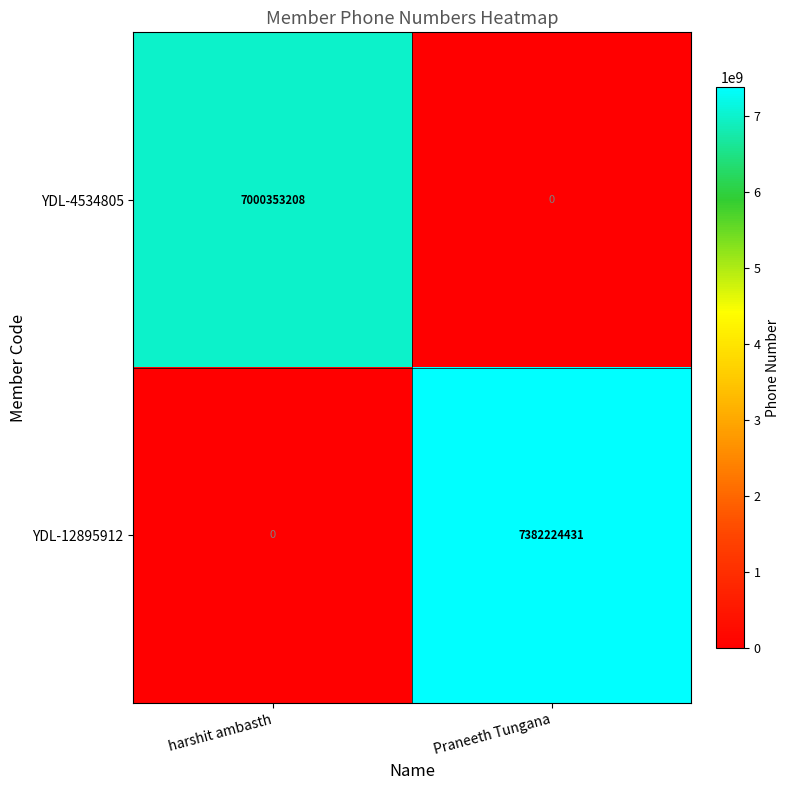

What is the average value of the YDL-12895912 series?

3691112216